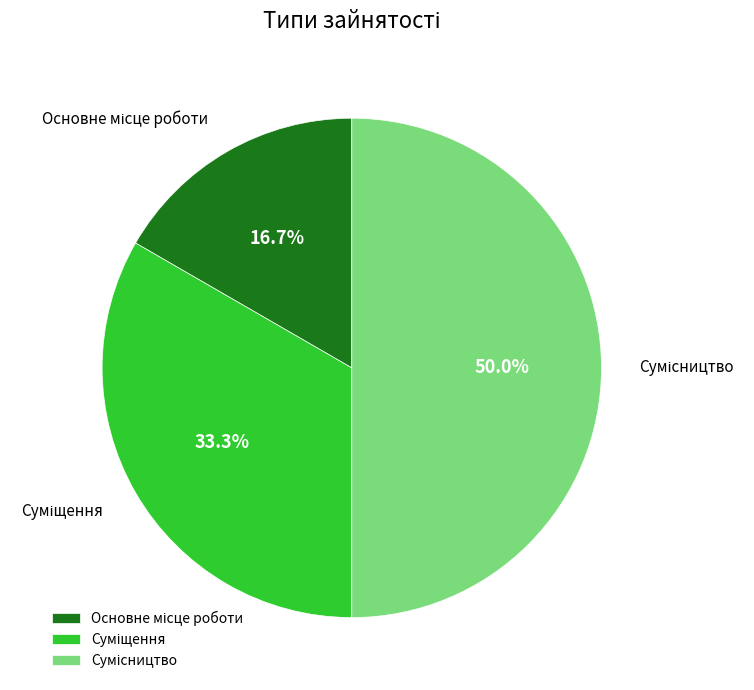

Count the number of slices in the pie.

3